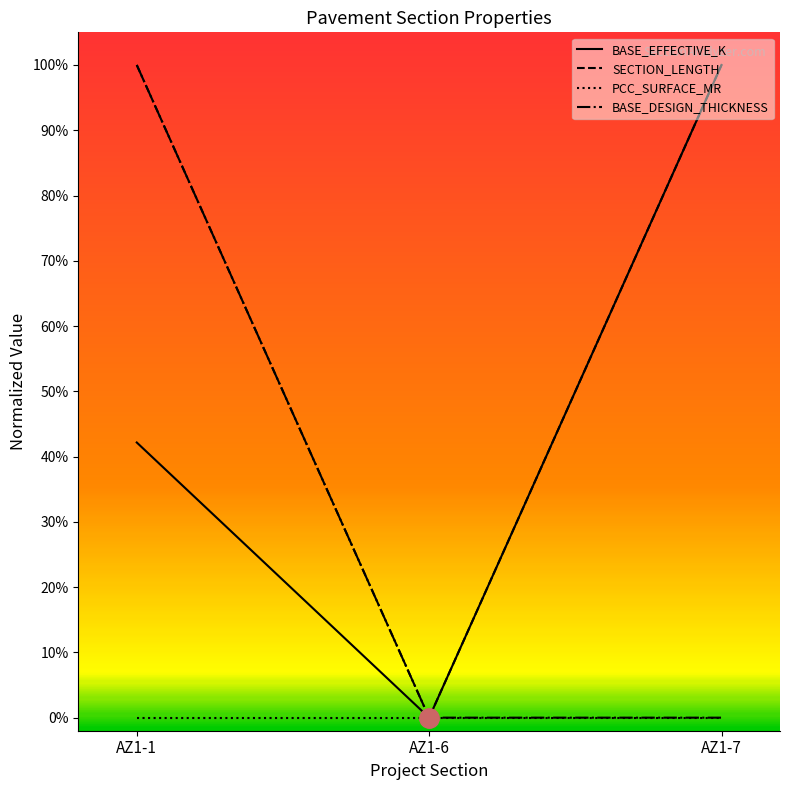

What is the difference between the maximum and second lowest values in the BASE_EFFECTIVE_K series?

0.6